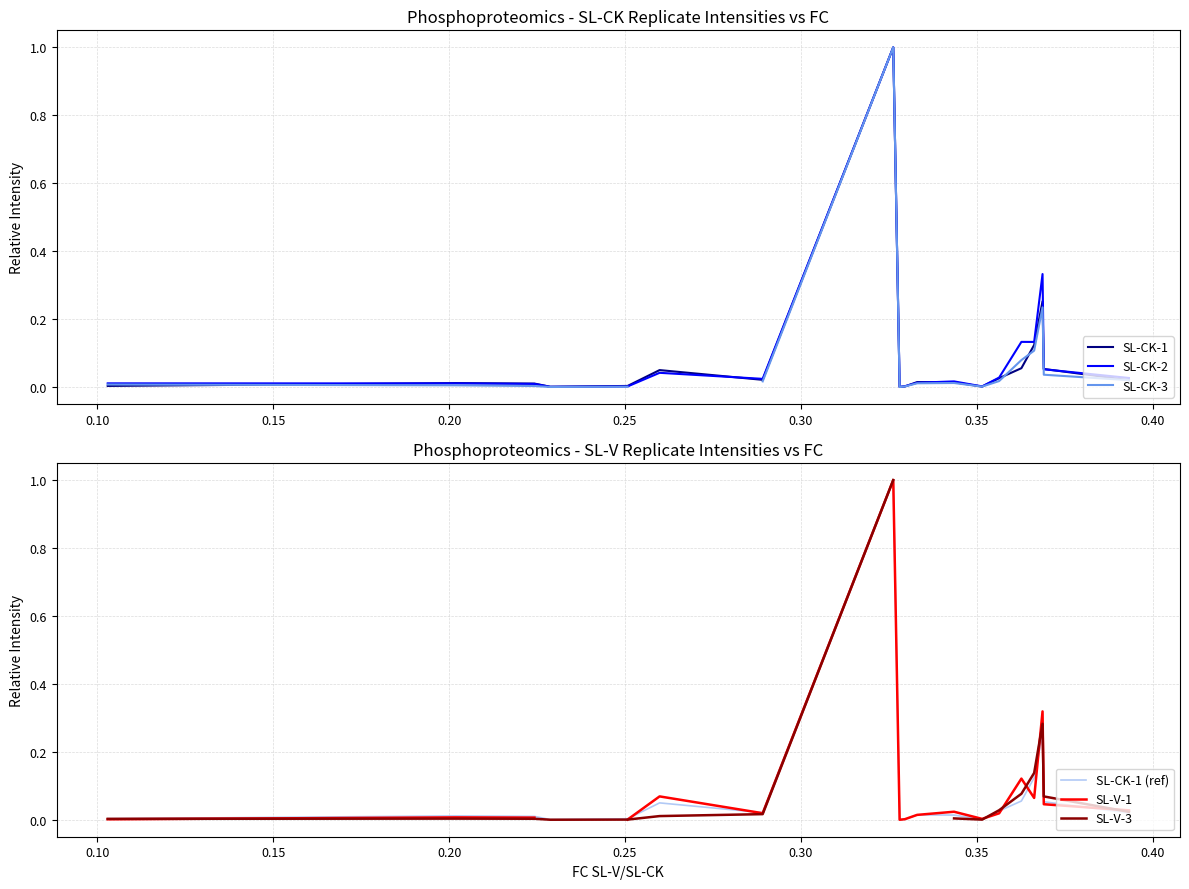

What is the maximum value for SL-CK-1 (ref)?

1.0